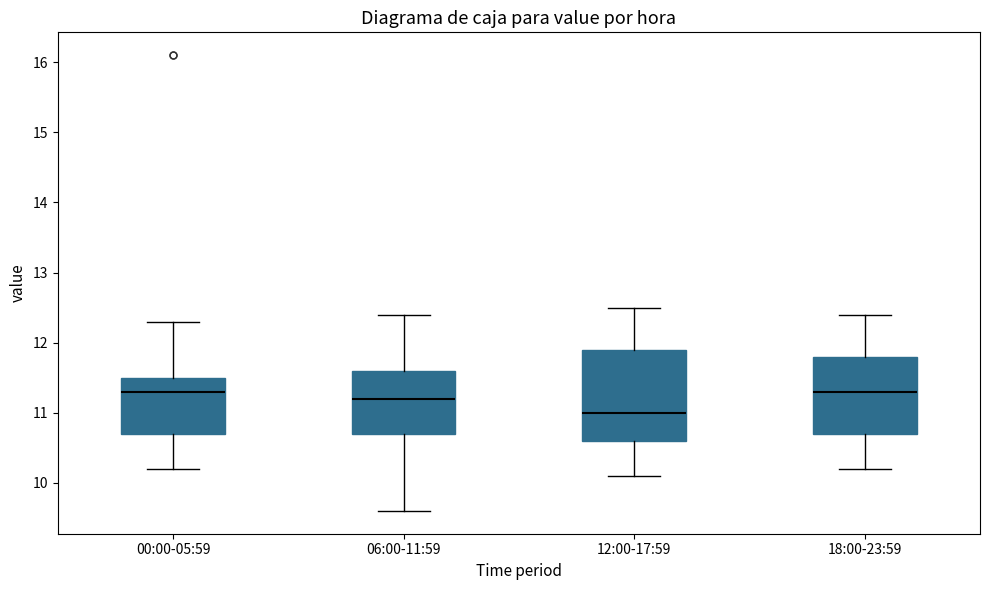

Reading left to right, transcribe this box plot: for each box, give where its median line is, the range the box spans, and where its two whiskers end, as read against the y-axis. The values are not printed on the chart, so give them approximately, as read against the axis.

00:00-05:59: median 11.3, box 10.7 to 11.5, whiskers 10.2 to 12.3
06:00-11:59: median 11.2, box 10.7 to 11.6, whiskers 9.6 to 12.4
12:00-17:59: median 11.0, box 10.6 to 11.9, whiskers 10.1 to 12.5
18:00-23:59: median 11.3, box 10.7 to 11.8, whiskers 10.2 to 12.4